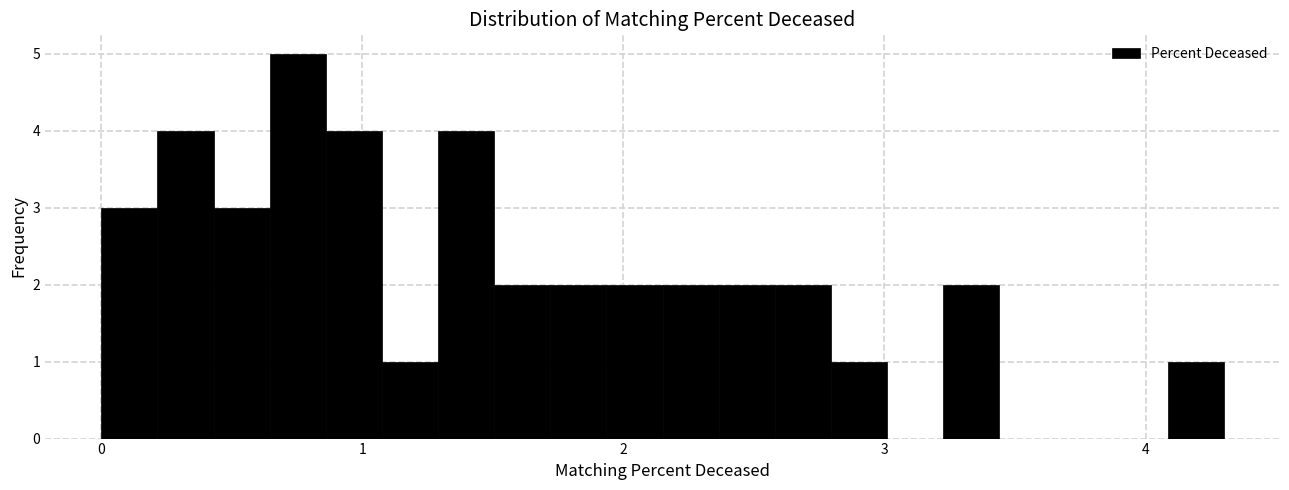

Around what value on the x-axis is the tallest bar? Give the approximate position of its centre, as read against the axis.

0.8